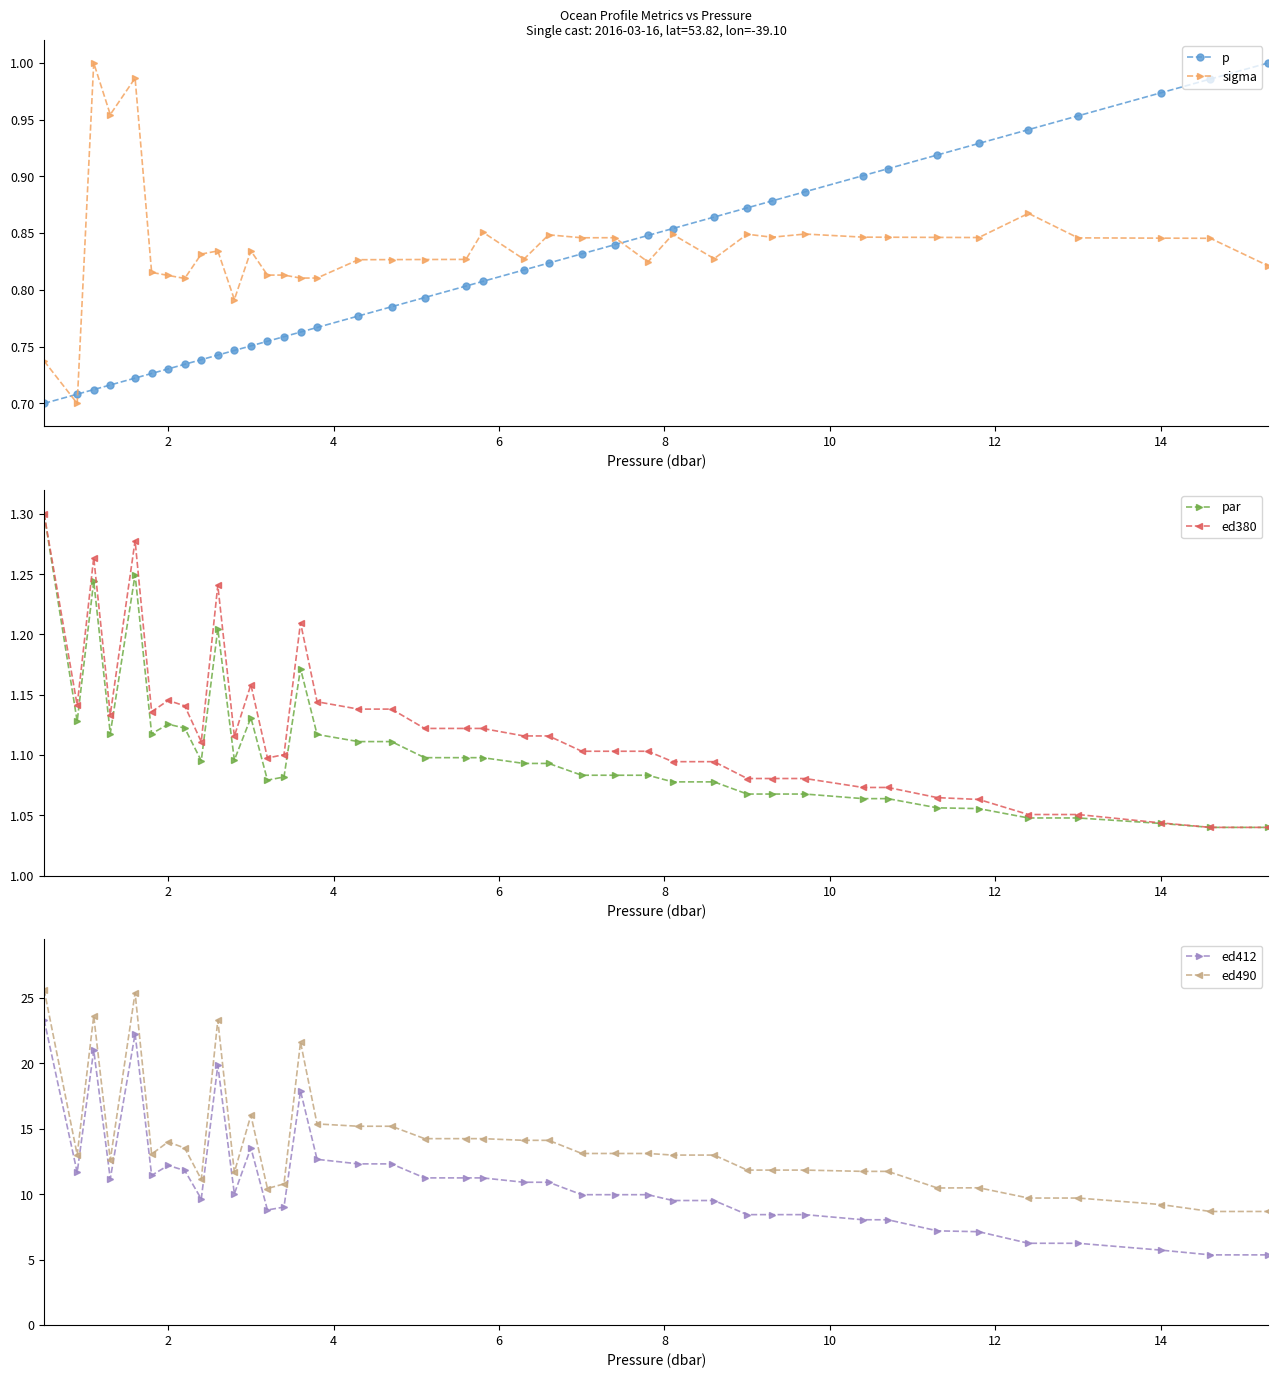

Count the par values in the range 1 to 2.

40